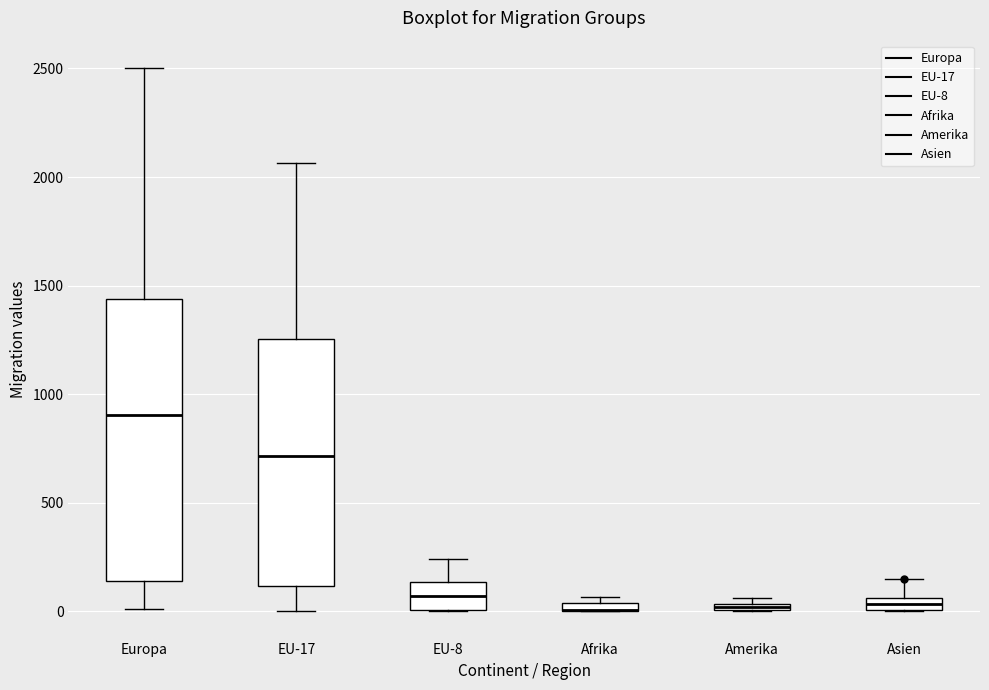

Comparing the boxes themselves (not the whiskers), which one is the tallest?

Europa